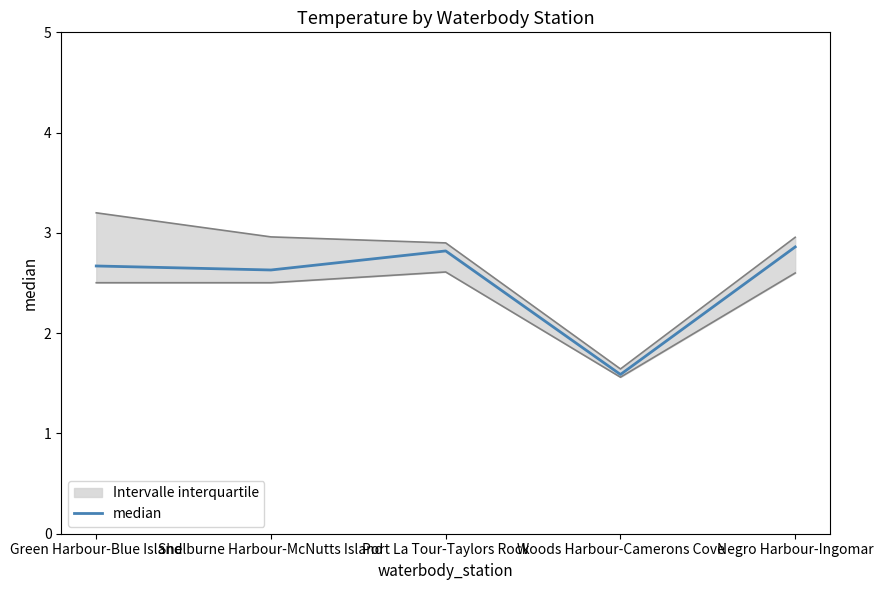

Which label corresponds to the largest value in the chart?

Negro Harbour-Ingomar